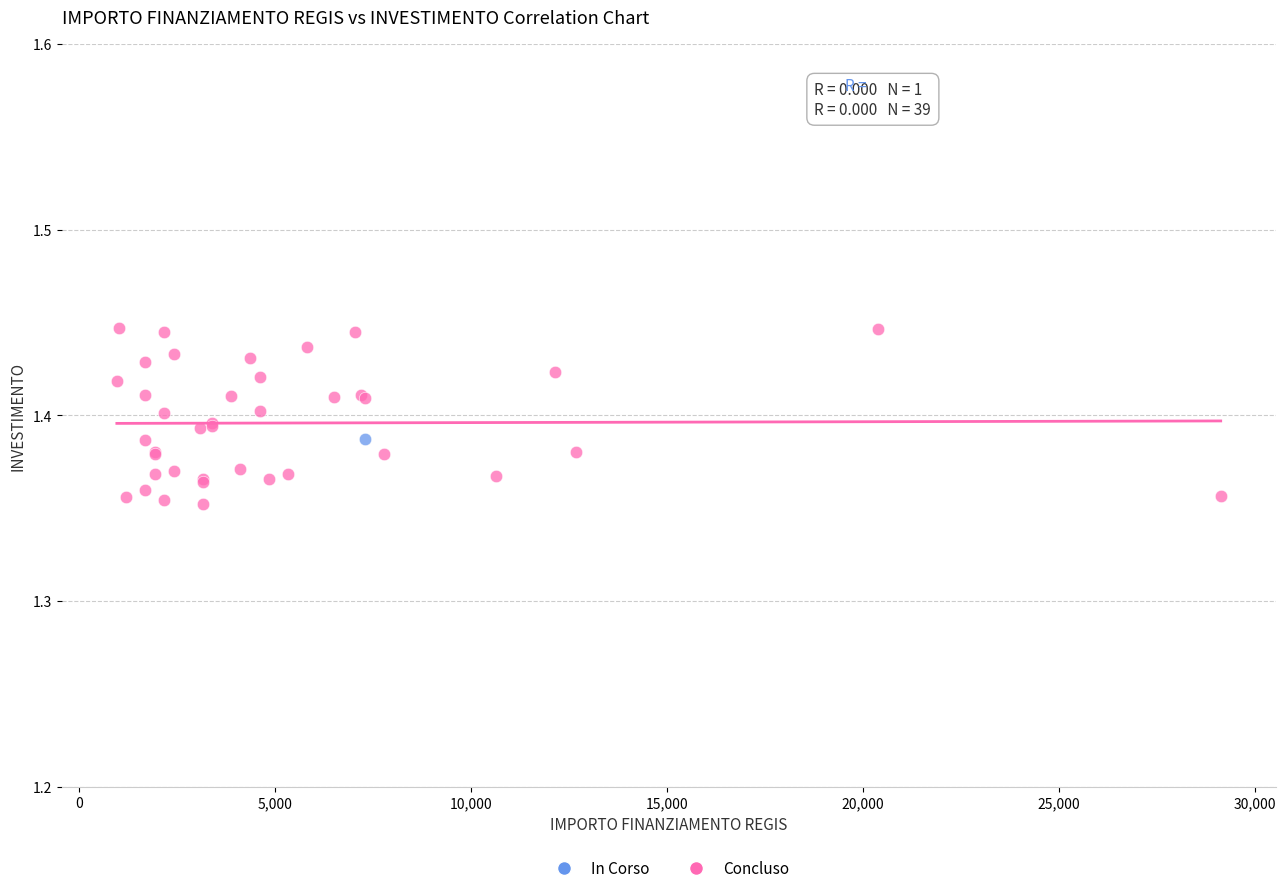

What are all the series names shown in the legend?

In Corso, Concluso